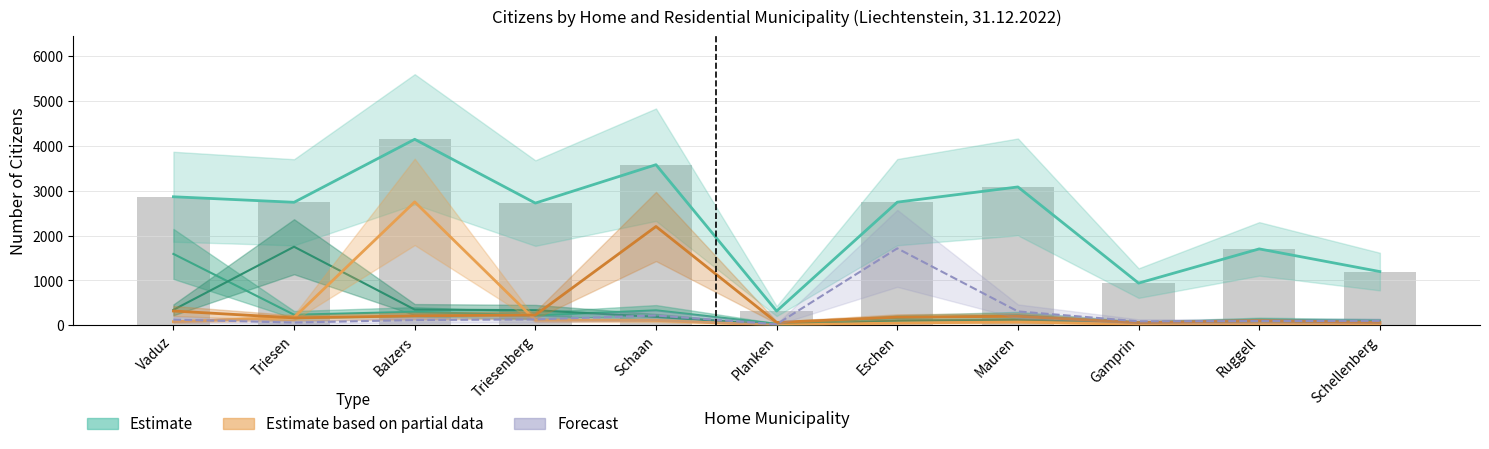

What is the spread (max minus min) of values at Mauren?

3007